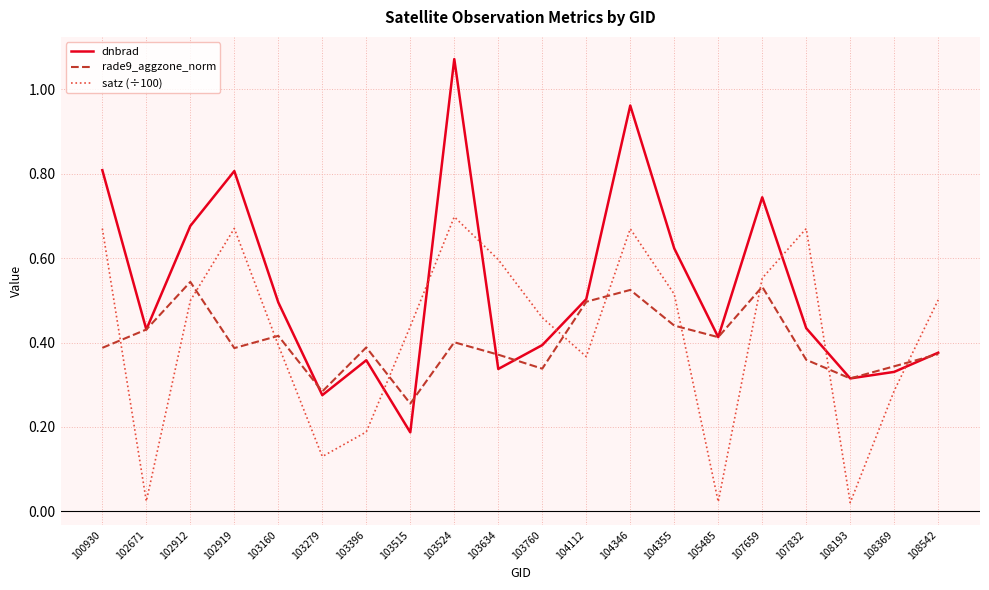

Rank the series by their maximum value, from highest to lowest.

dnbrad, satz (÷100), rade9_aggzone_norm